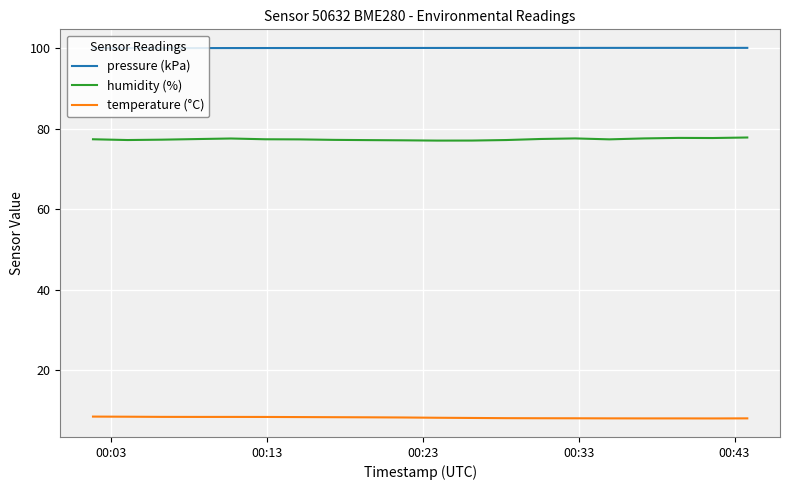

True or false: humidity (%) and pressure (kPa) cross at least once.

False